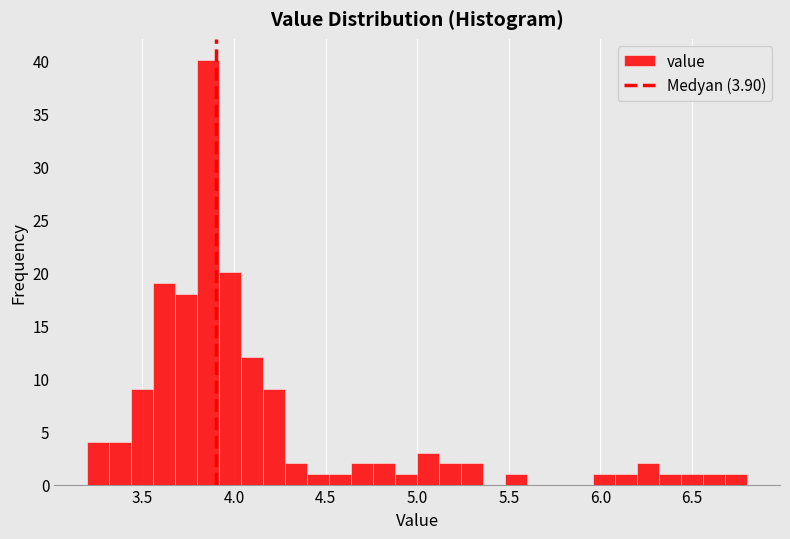

Around what value on the x-axis is the tallest bar? Give the approximate position of its centre, as read against the axis.

3.85